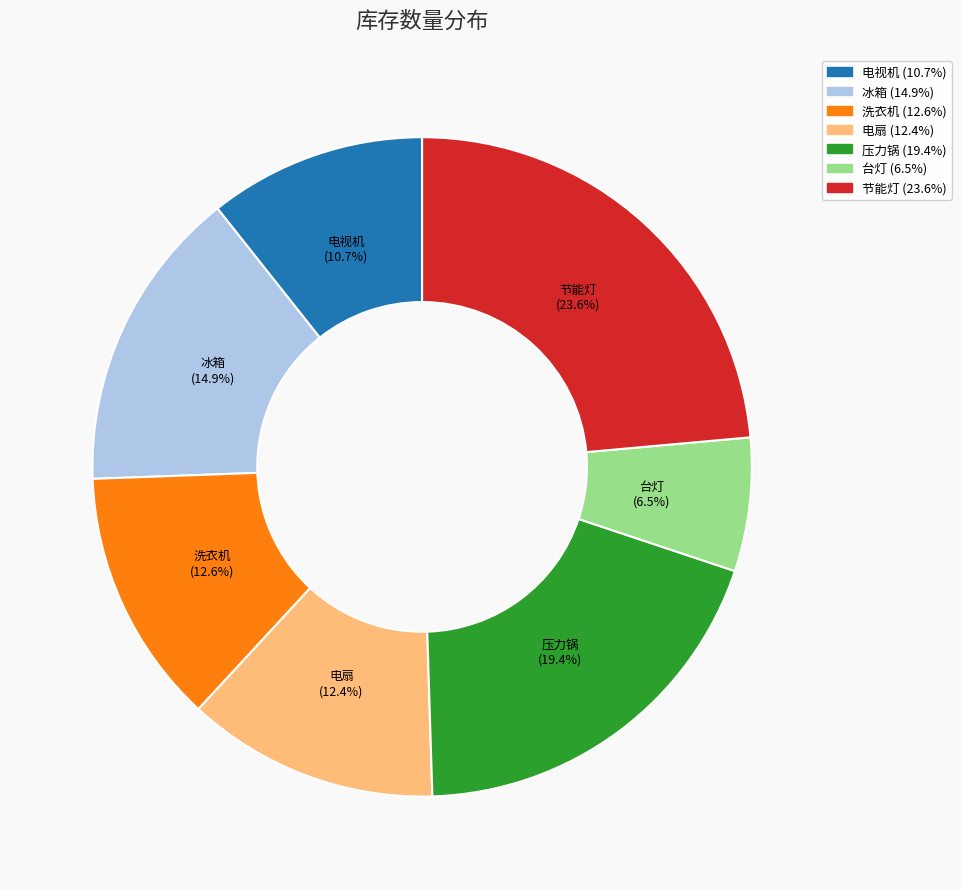

Does 电扇 represent more than half of the total?

No